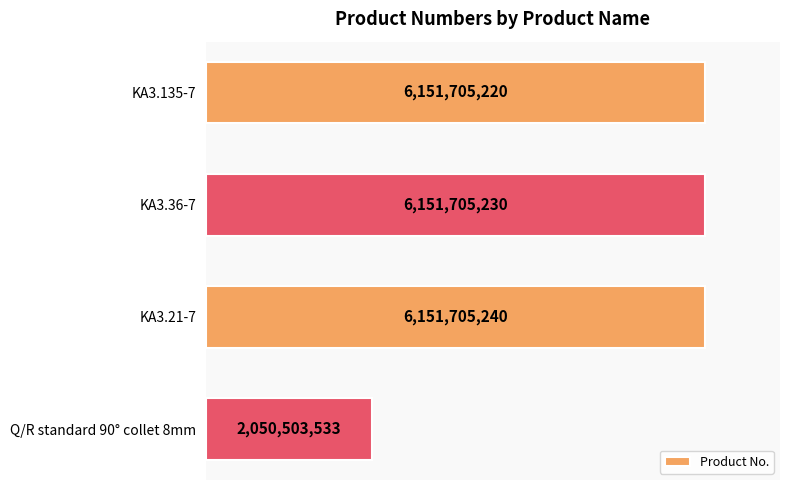

Are the bars horizontal?

Yes